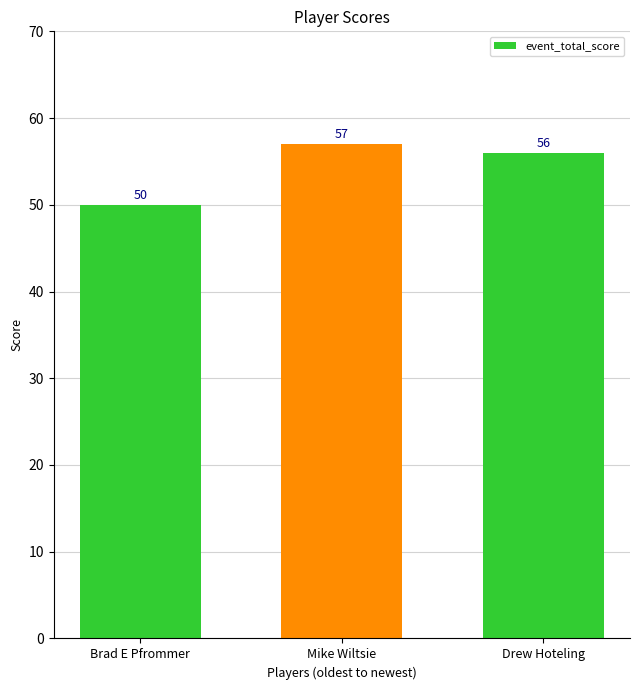

At which label is the value closest to 53?

Brad E Pfrommer